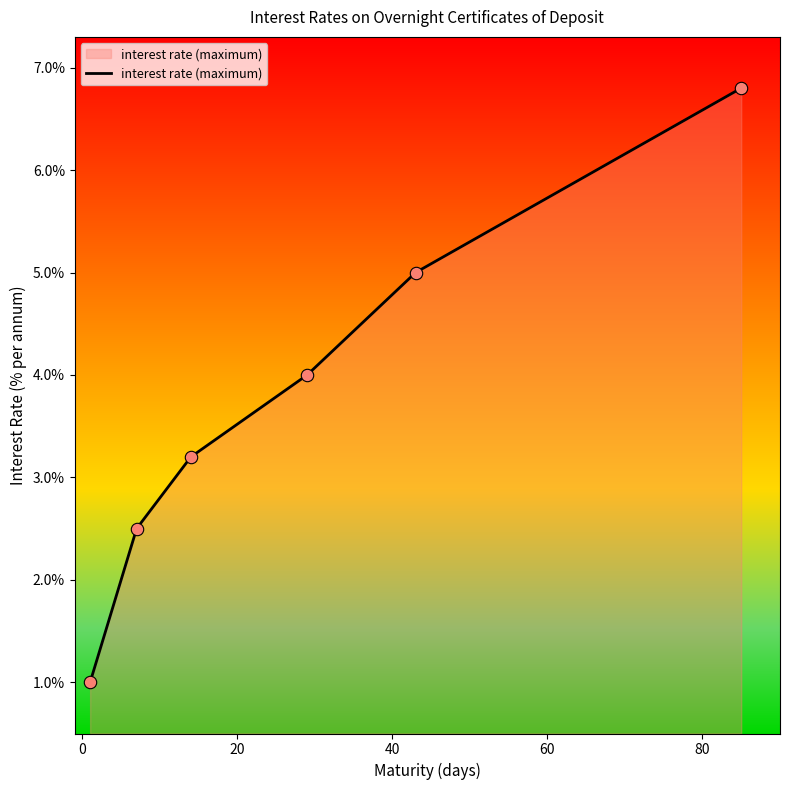

True or false: the data has more than 2 interior local peaks.

False